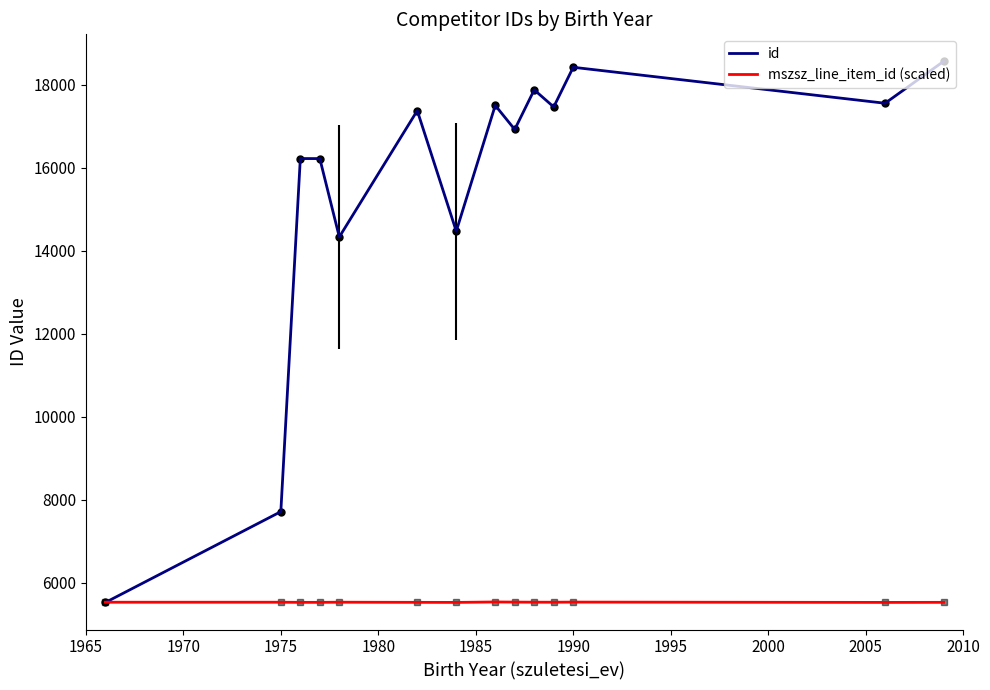

What is the smallest value displayed?

5524.0